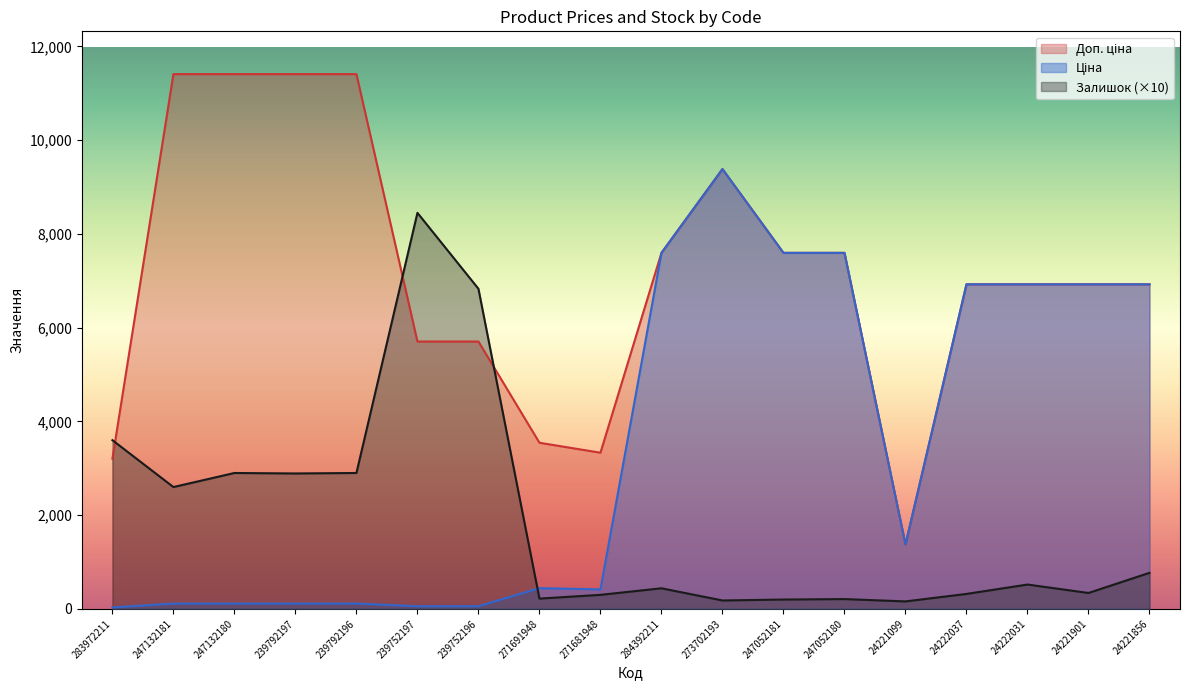

True or false: Залишок and Ціна intersect in this chart.

True